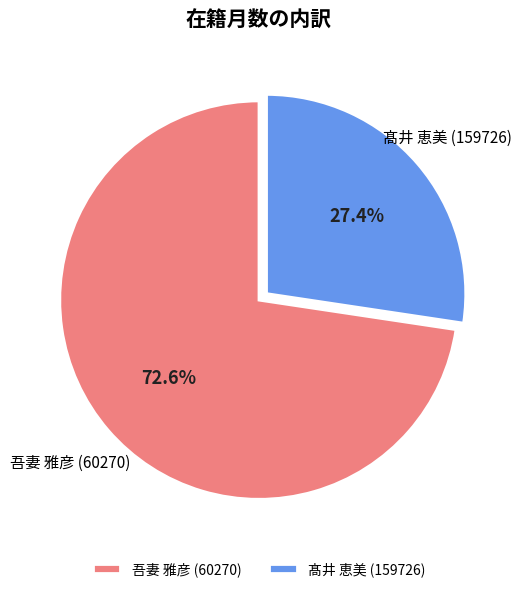

Approximately how many times larger is the value at 髙井 恵美 (159726) compared to 吾妻 雅彦 (60270)?

0.4